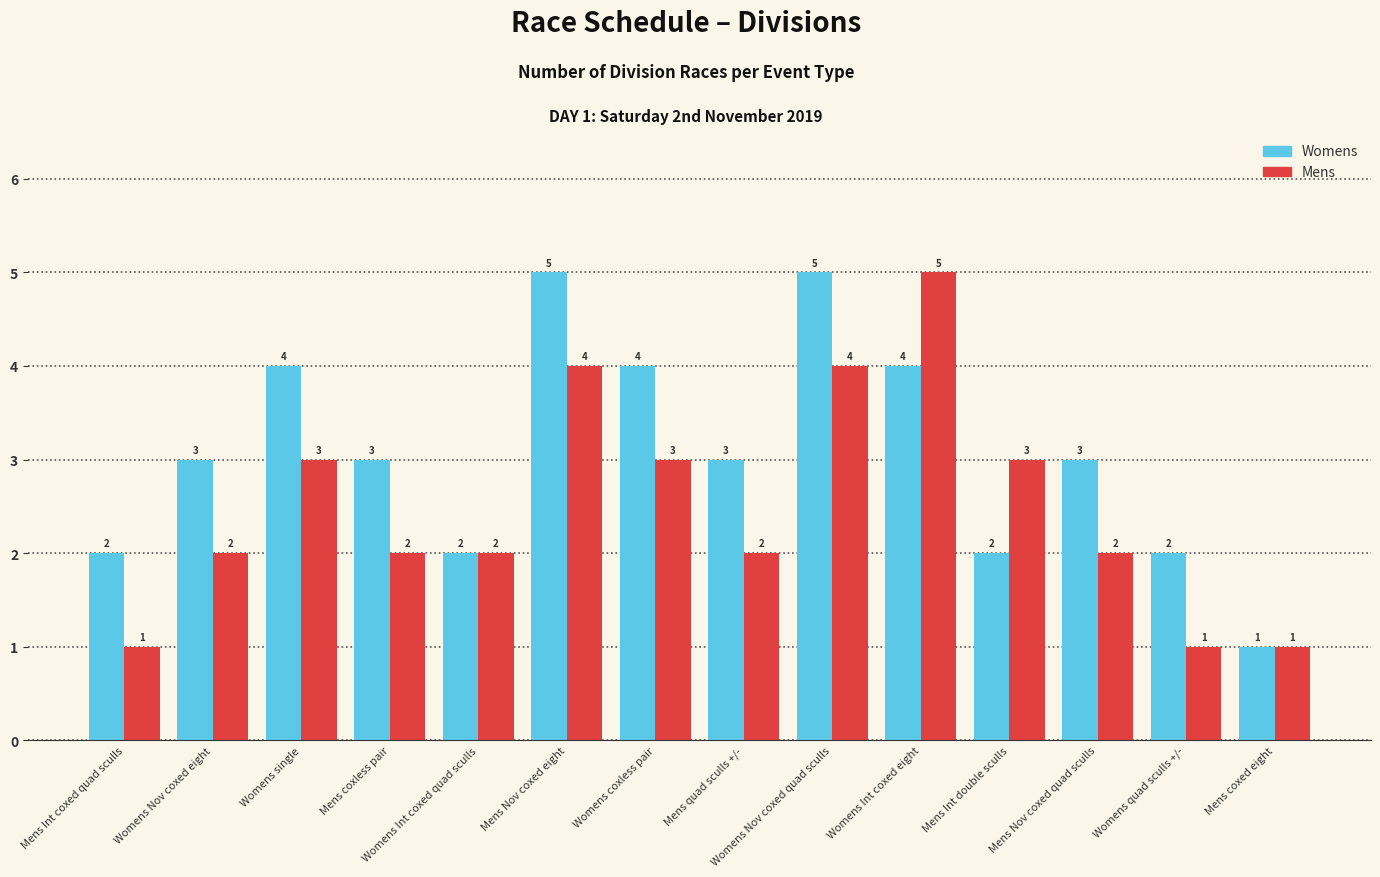

What are all the series names shown in the legend?

Womens, Mens